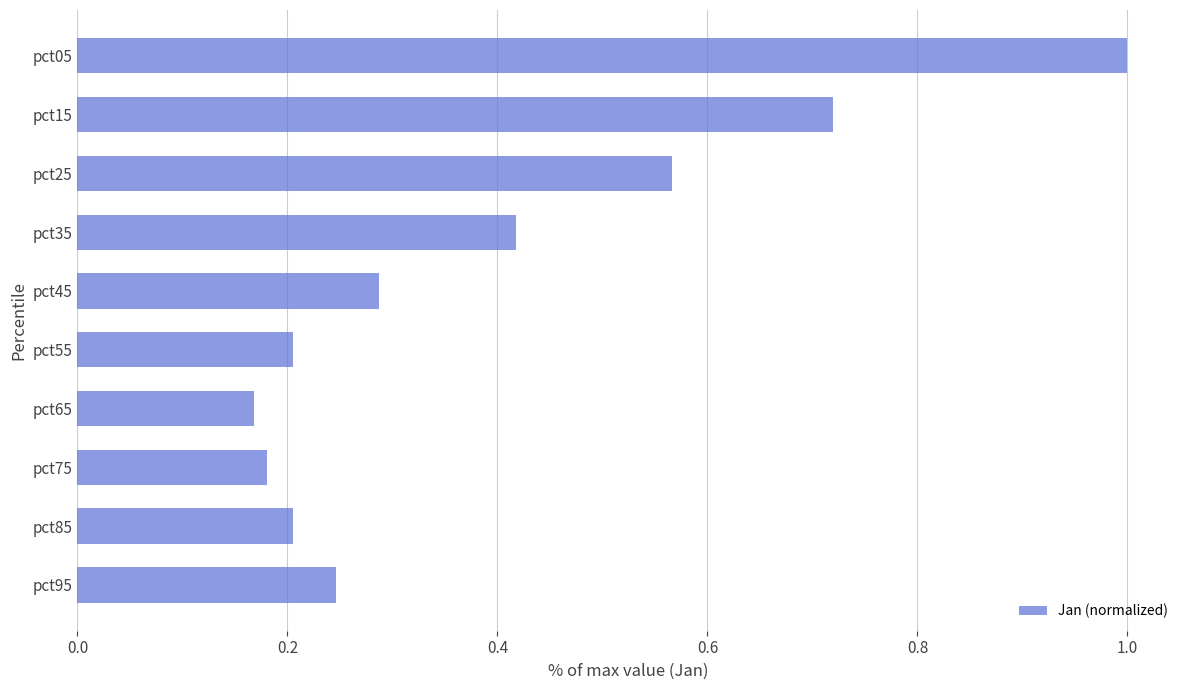

Between pct85 and pct65, which is larger?

pct85